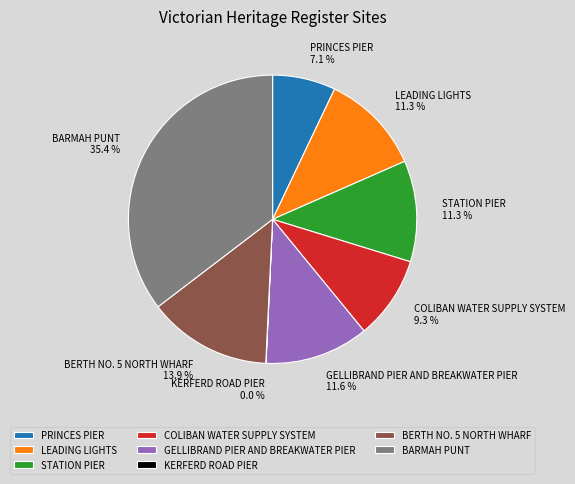

Which slice is the largest?

BARMAH PUNT